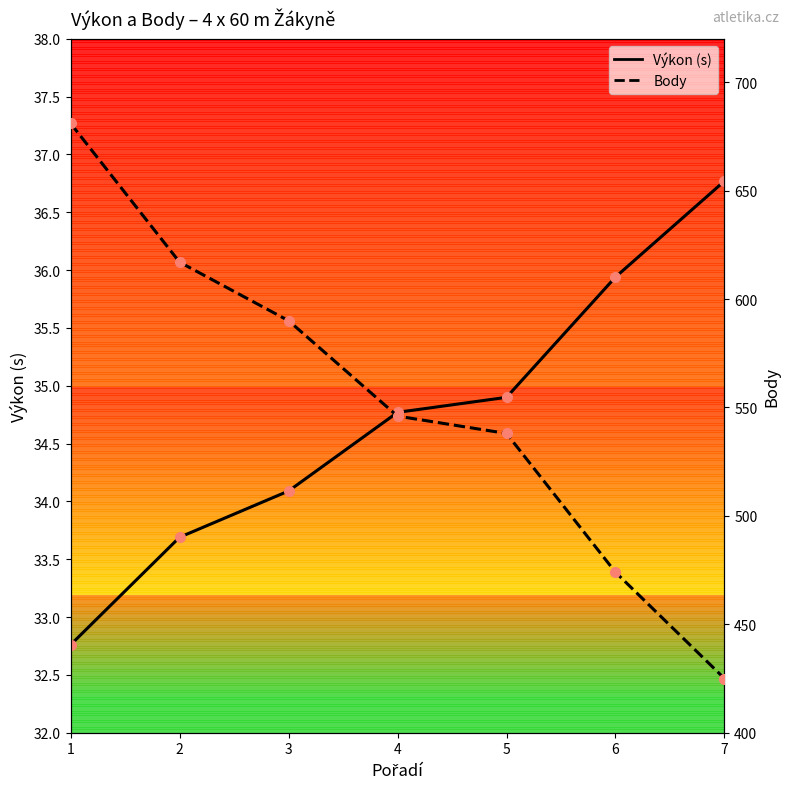

Reading left to right, list all the values displayed in this chart.

Výkon (s): 1=32.8	2=33.7	3=34.1	4=34.8	5=34.9	6=35.9	7=36.8
Body: 1=681.0	2=617.0	3=590.0	4=546.0	5=538.0	6=474.0	7=425.0